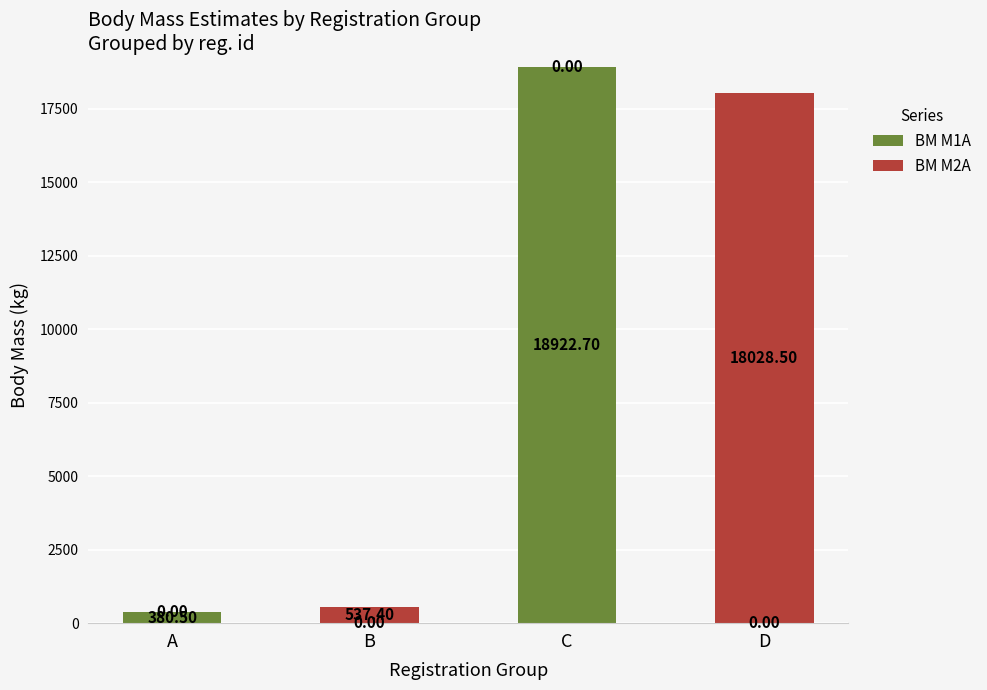

How many categories are shown in the chart?

4